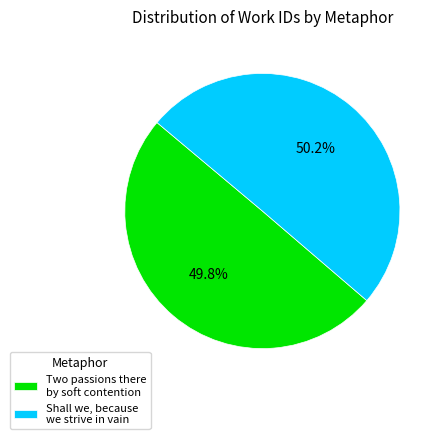

What percentage do Two passions there by soft contention and Shall we, because we strive in vain together represent?

100.0%